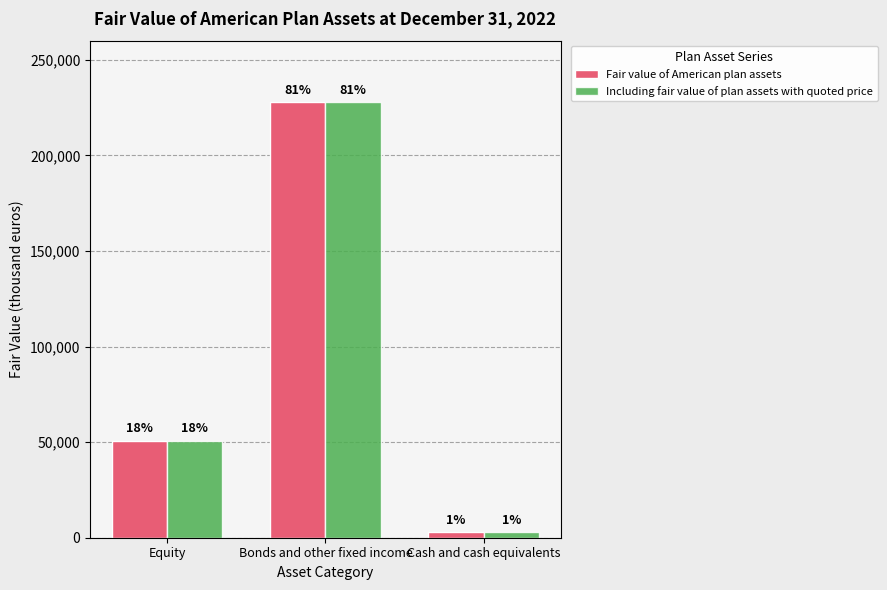

Read the Including fair value of plan assets with quoted price value at Equity, to the nearest 10.

50740